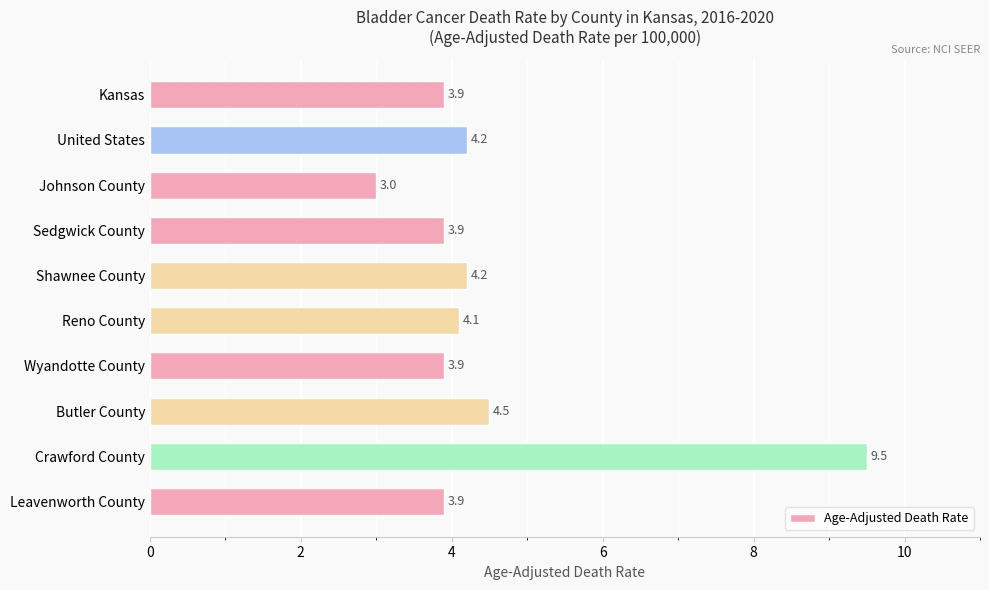

Which has a higher value, Sedgwick County or Shawnee County?

Shawnee County